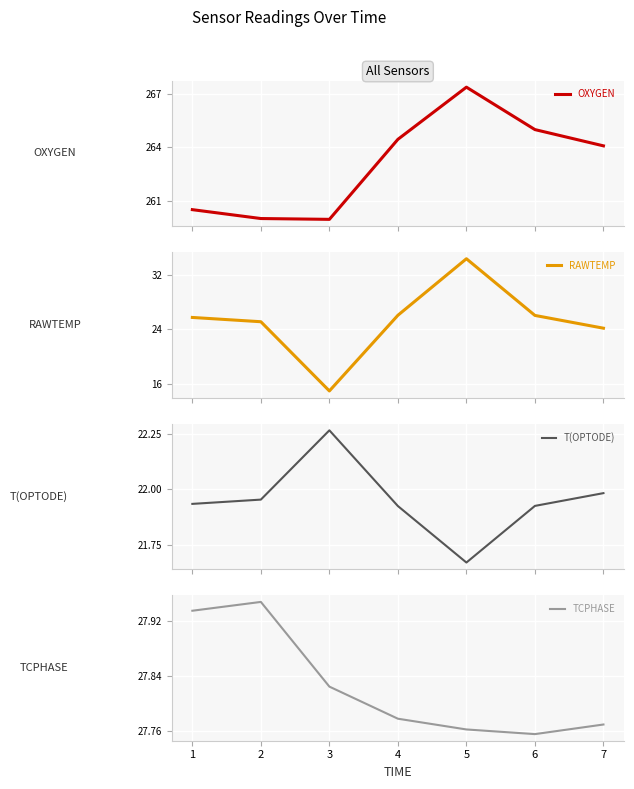

Does the chart display data point markers on the line(s)?

No